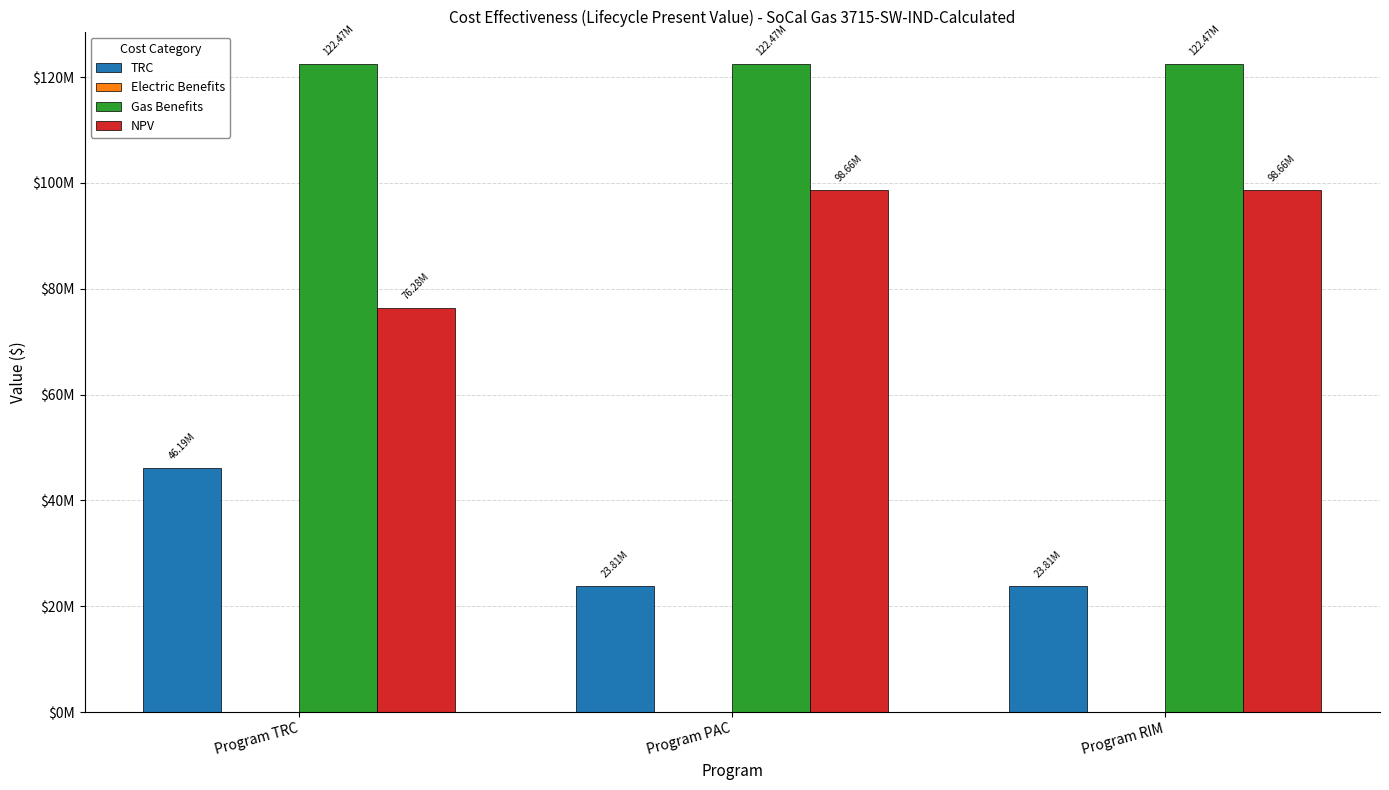

What is the sum of all NPV values?

273593412.9